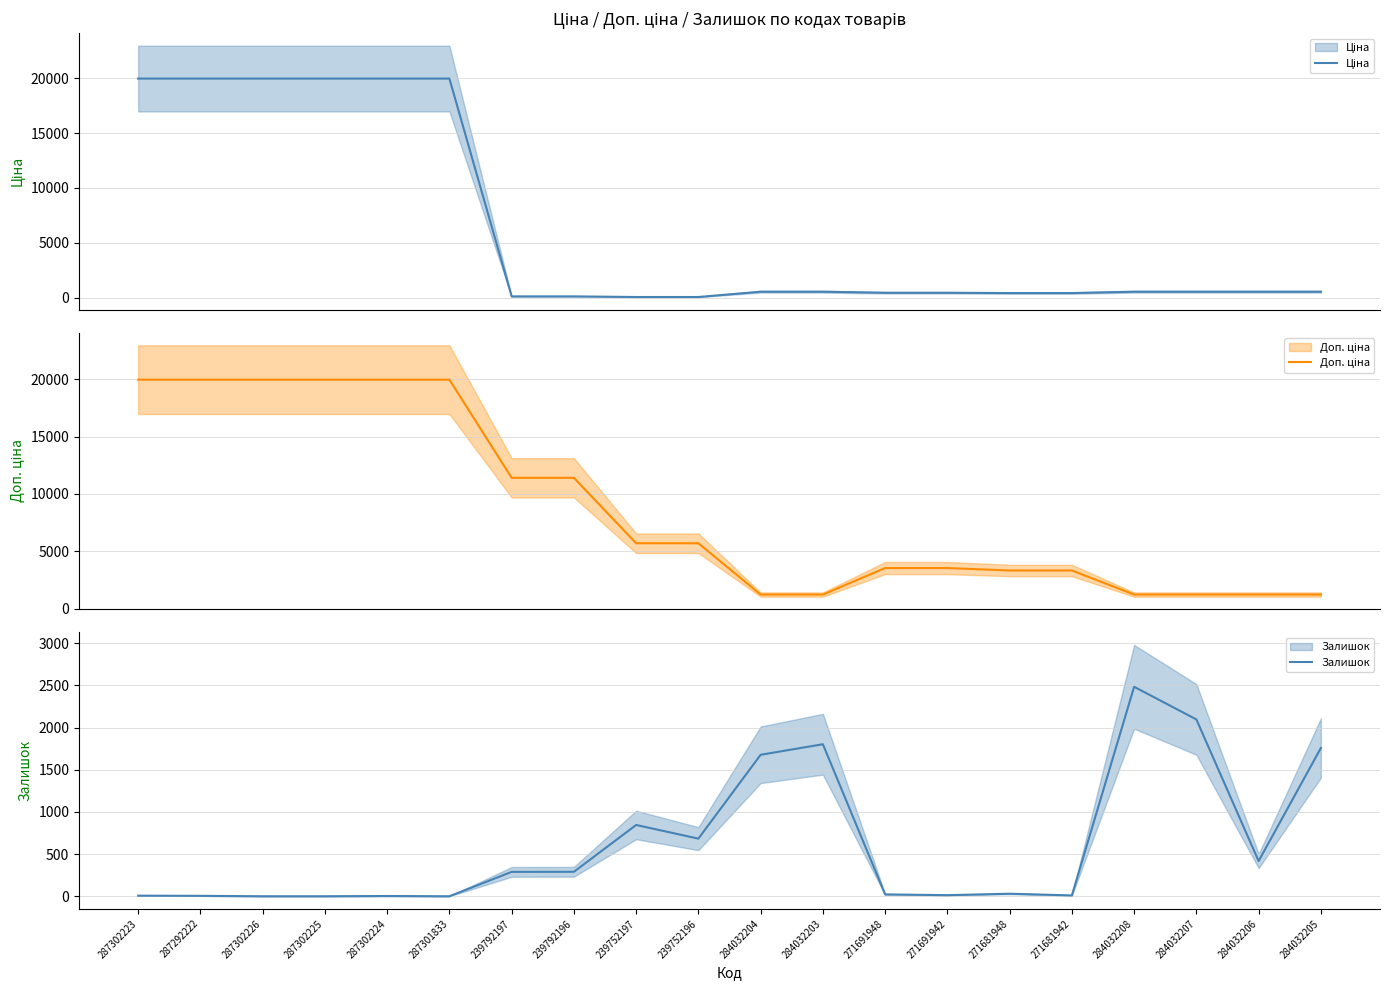

The Залишок series shows 13.0 at 271691942. True or false?

True